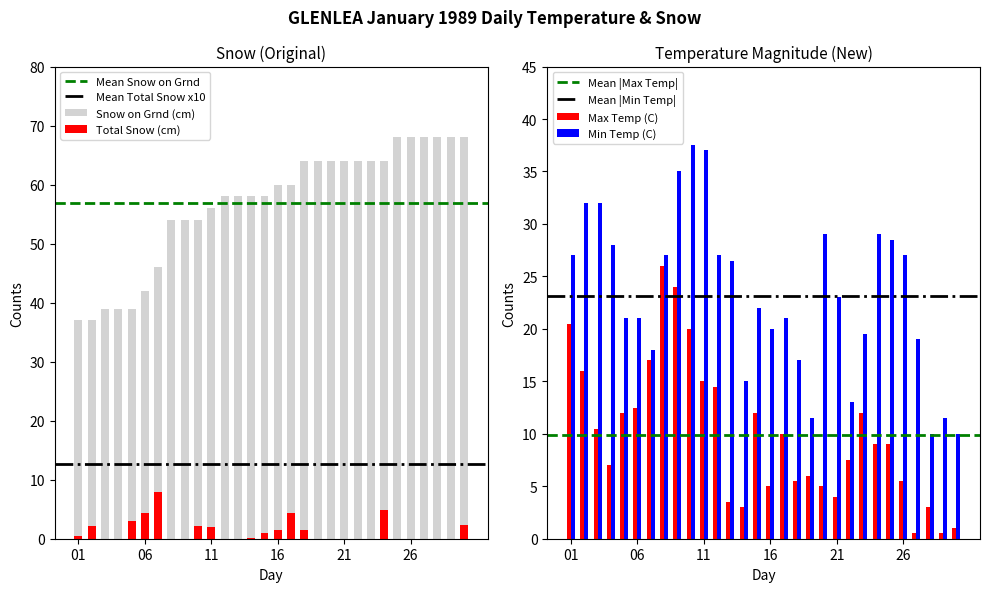

Rank the series by their average value, from highest to lowest.

Snow on Grnd (cm), Min Temp (C), Max Temp (C), Total Snow (cm)